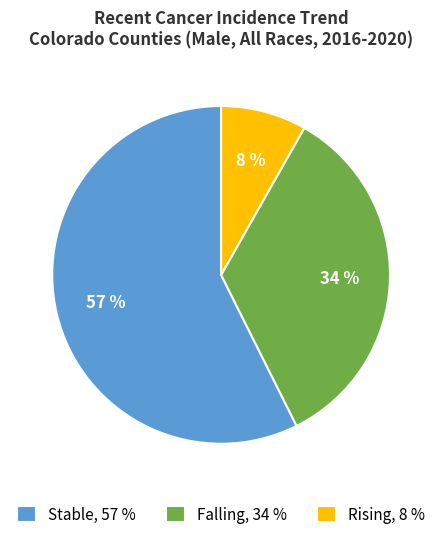

Which slice represents more than half of the pie?

Stable, 57 %